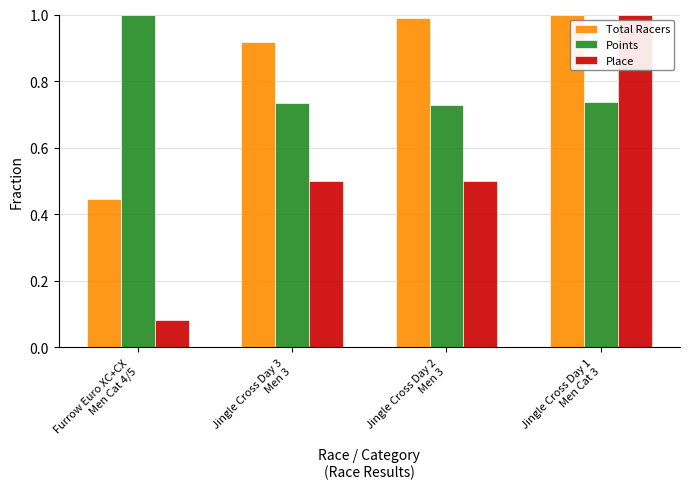

What is the sum of all Total Racers values?

3.4